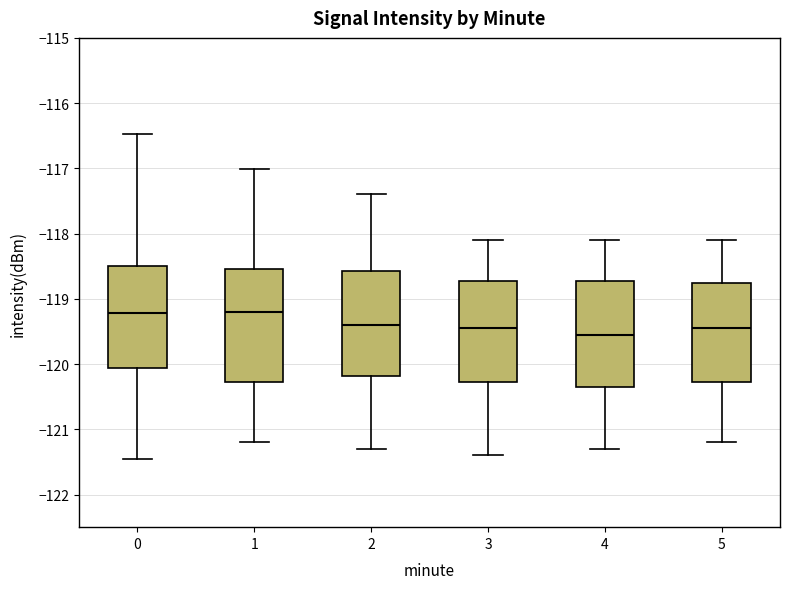

Which box is the tallest, from its lower edge to its upper edge?

1